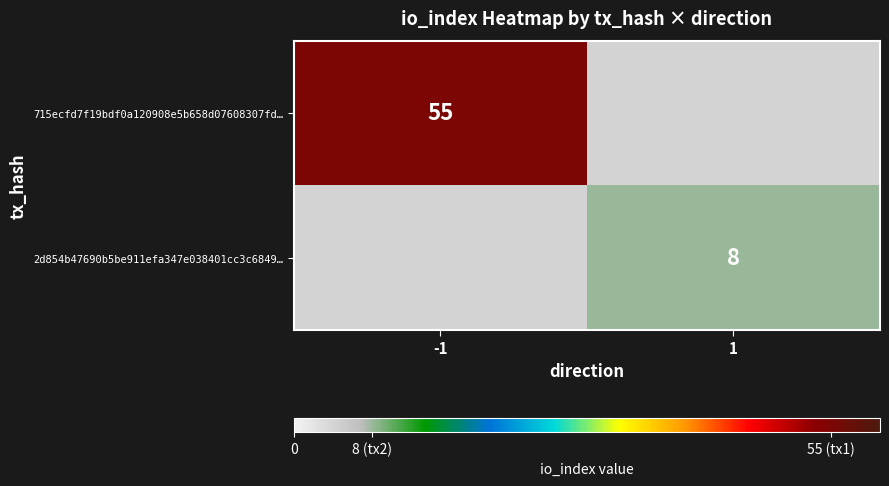

True or false: 2d854b47690b5be911efa347e038401cc3c6849… has a value of 3 at 1.

False